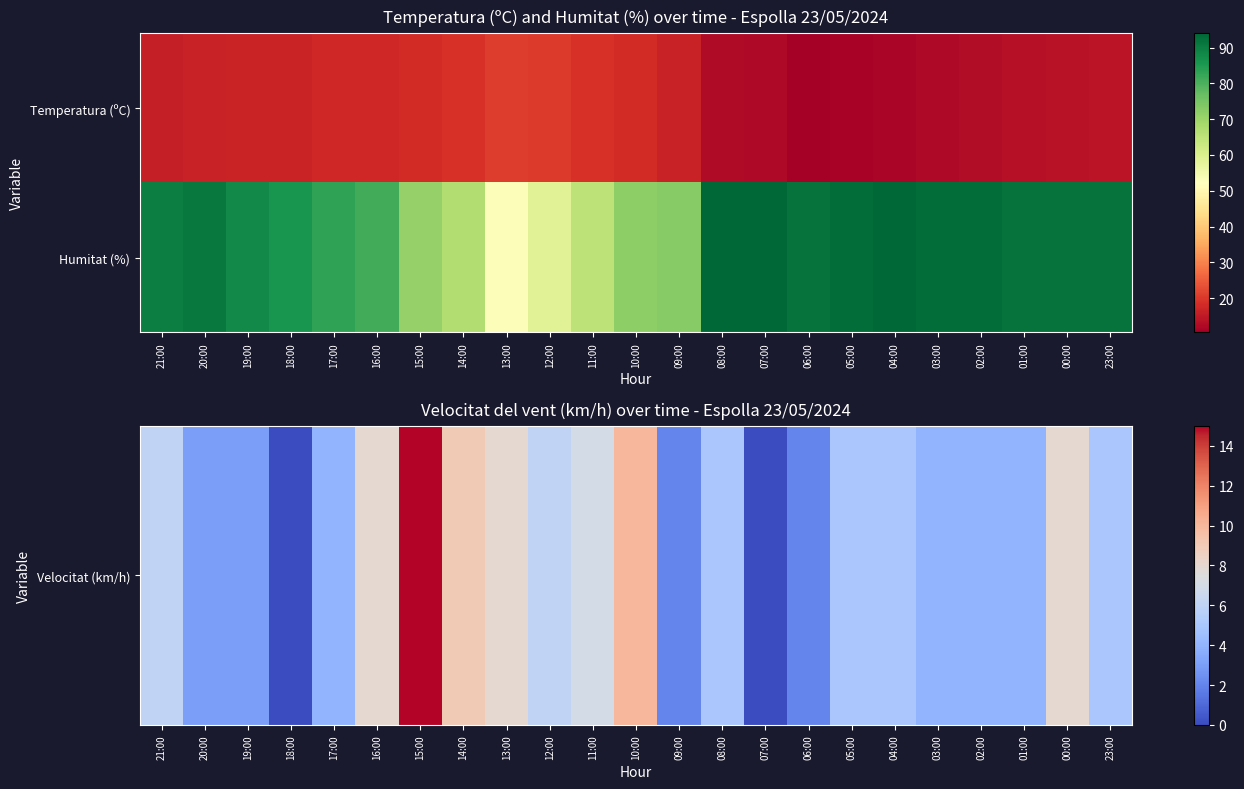

At which category is the sum across all series the highest?

00:00